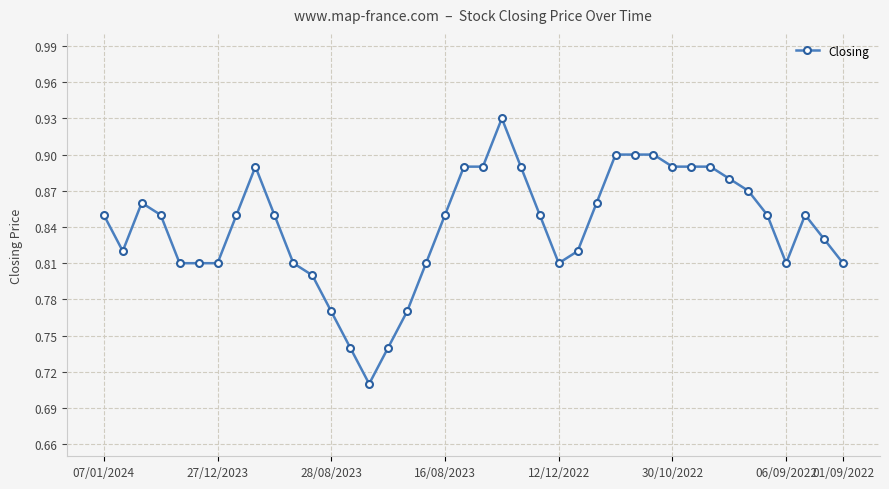

How many lines are shown in the chart?

1